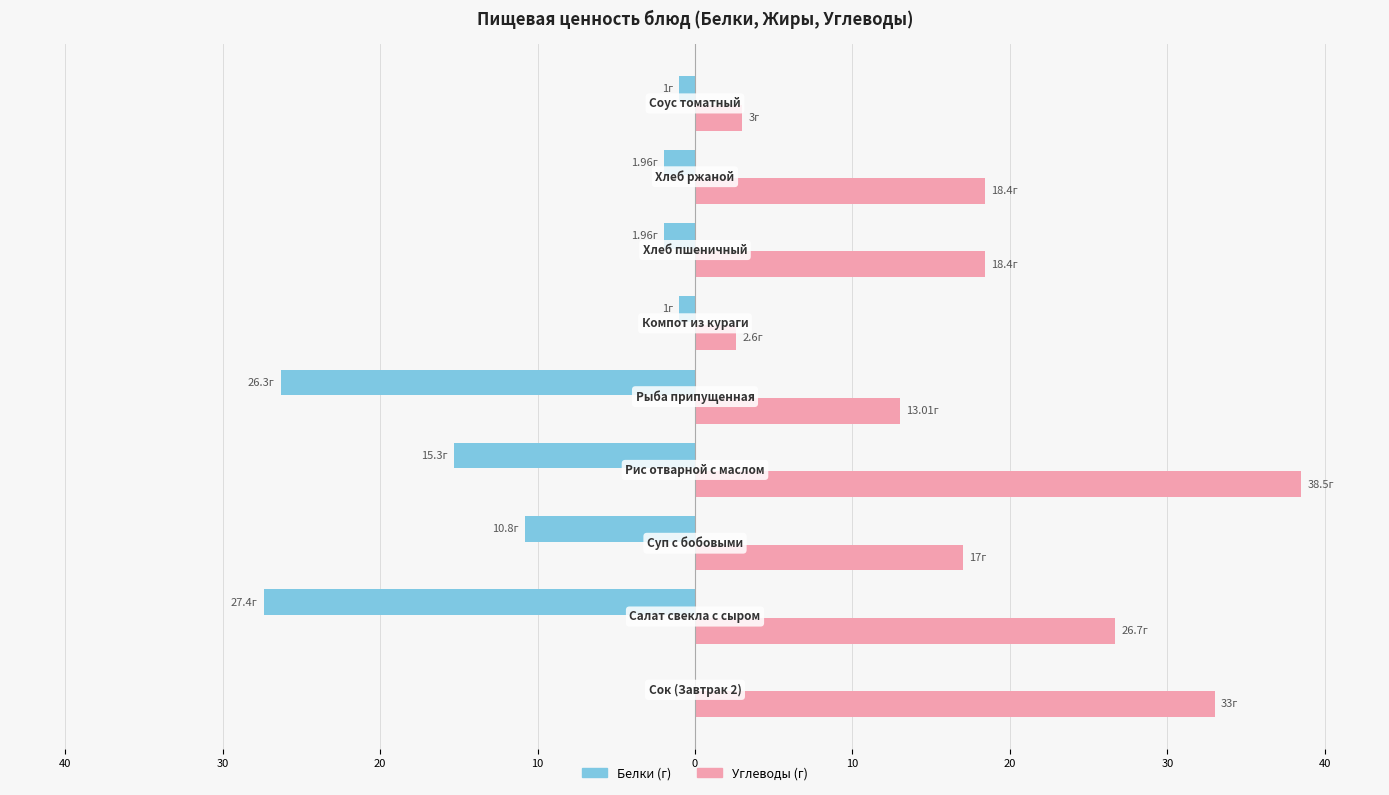

Reading right to left, list all the values displayed in this chart.

Белки: -1.0	-2.0	-2.0	-1.0	-26.3	-15.3	-10.8	-27.4	0.0
Углеводы: 3.0	18.4	18.4	2.6	13.0	38.5	17.0	26.7	33.0